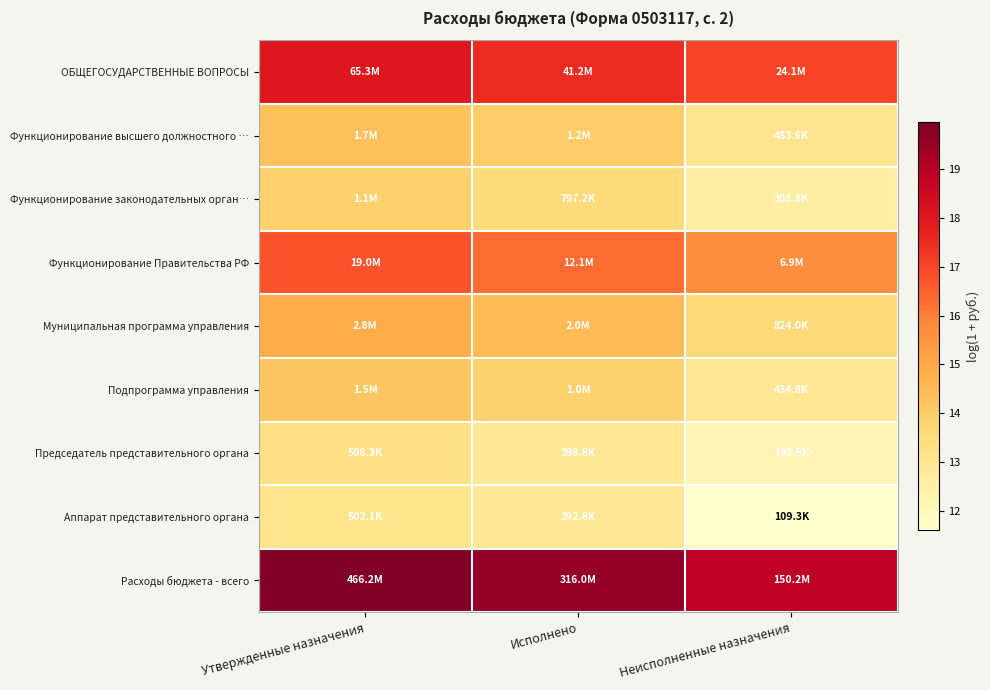

At Утвержденные назначения, list the series in order from smallest to largest.

Аппарат представительного органа, Председатель представительного органа, Функционирование законодательных орган…, Подпрограмма управления, Функционирование высшего должностного …, Муниципальная программа управления, Функционирование Правительства РФ, ОБЩЕГОСУДАРСТВЕННЫЕ ВОПРОСЫ, Расходы бюджета - всего